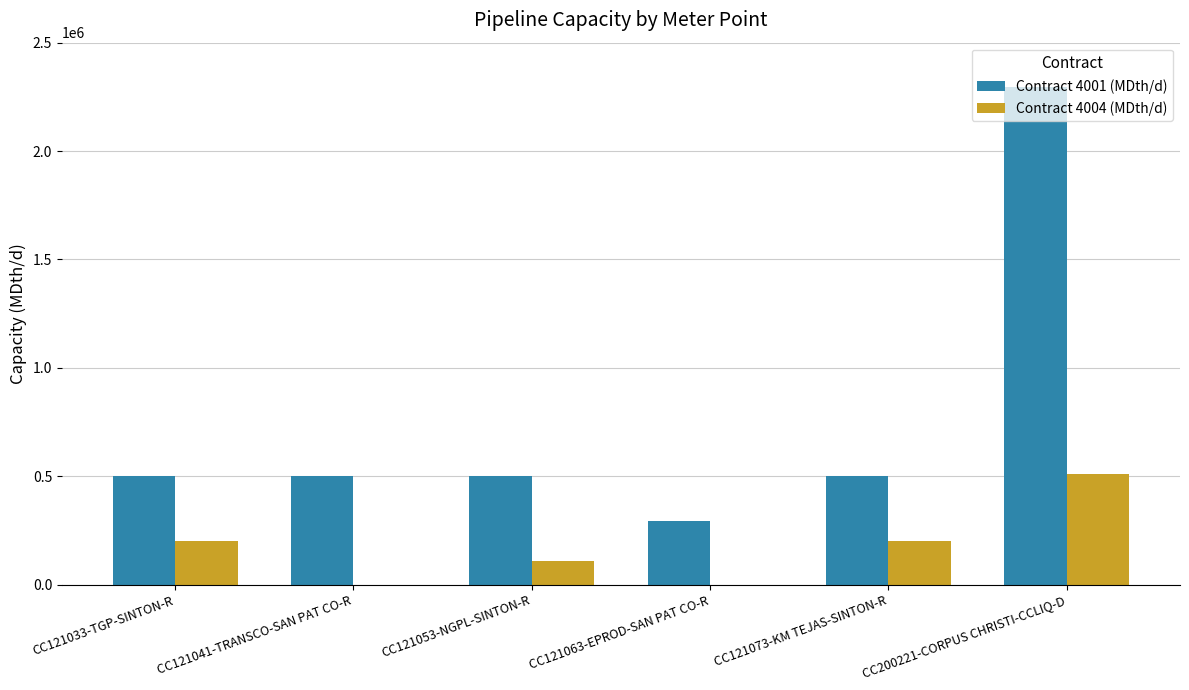

At which category is the sum across all series the highest?

CC200221-CORPUS CHRISTI-CCLIQ-D